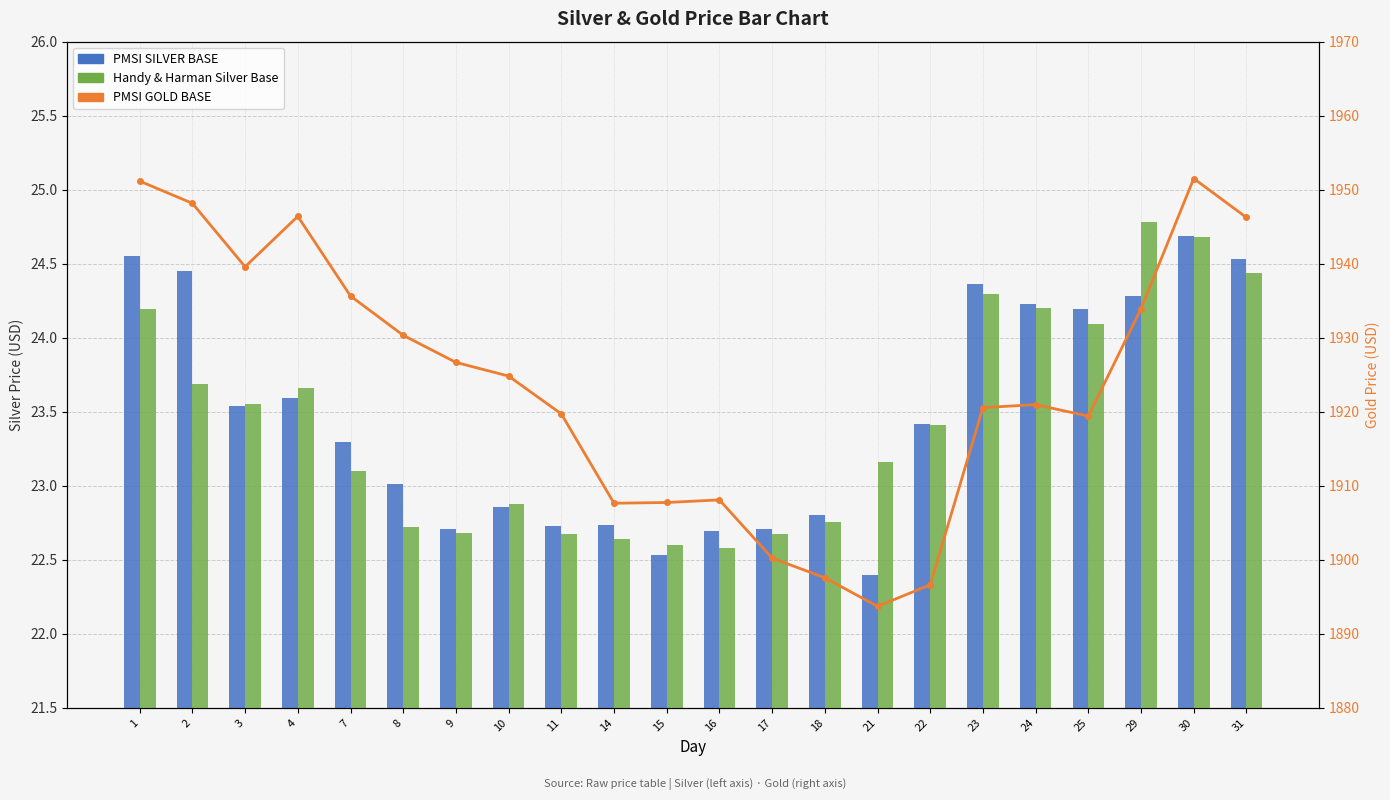

Which has a higher value, 1 or 16?

1